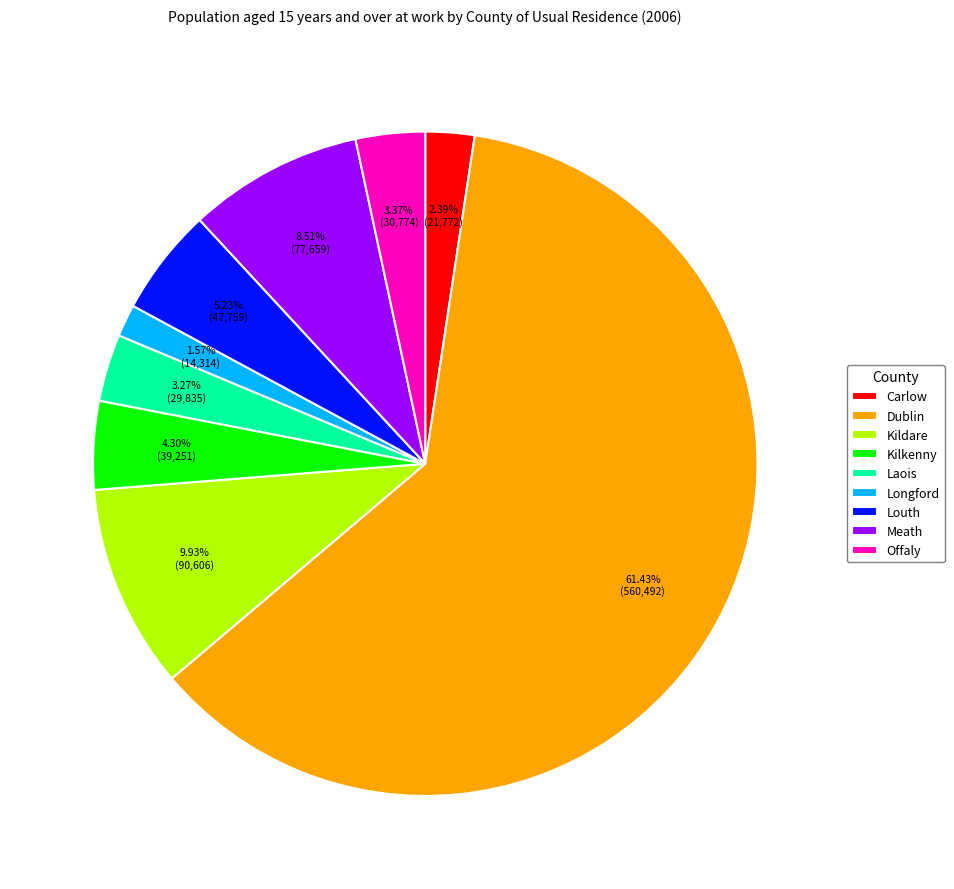

Approximately how many times larger is the value at Offaly compared to Longford?

2.1